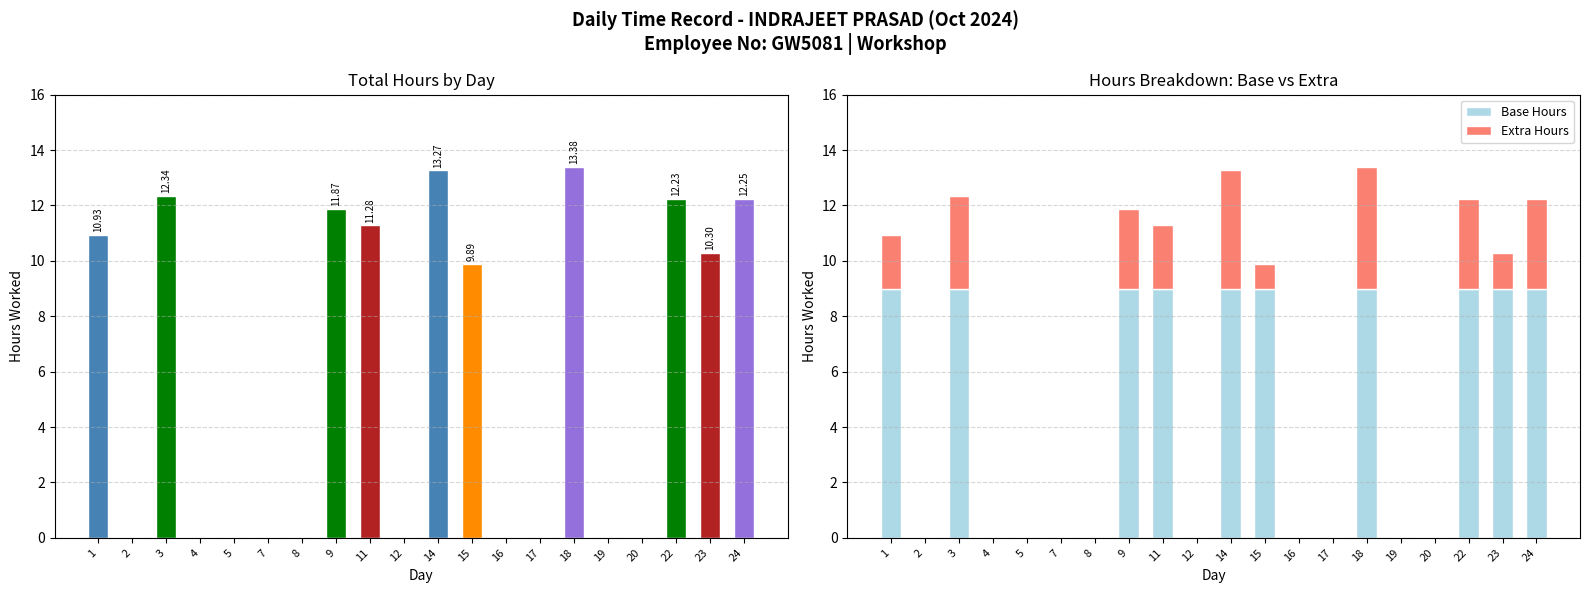

How many categories are shown in the chart?

20